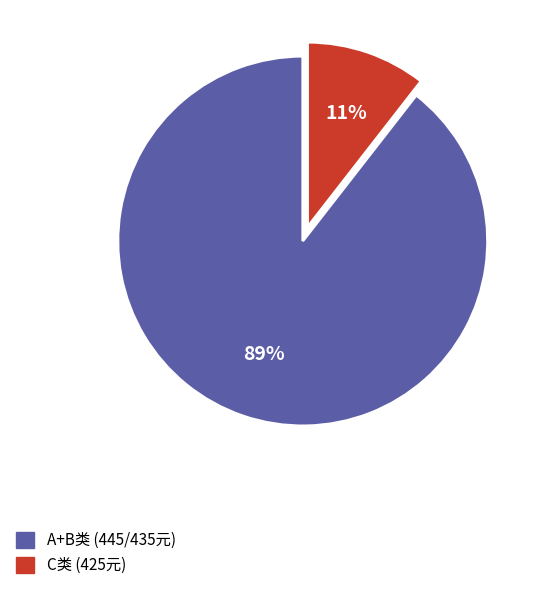

Is there any slice that represents more than half of the pie?

Yes